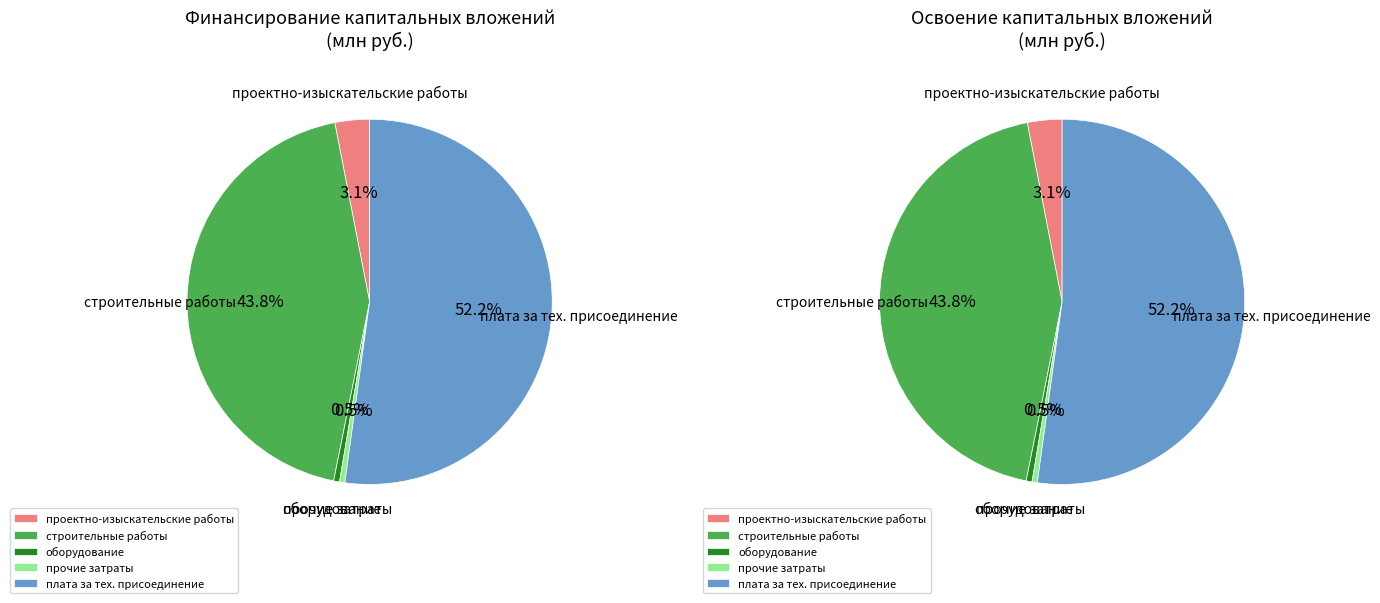

Count the number of slices in the pie.

5